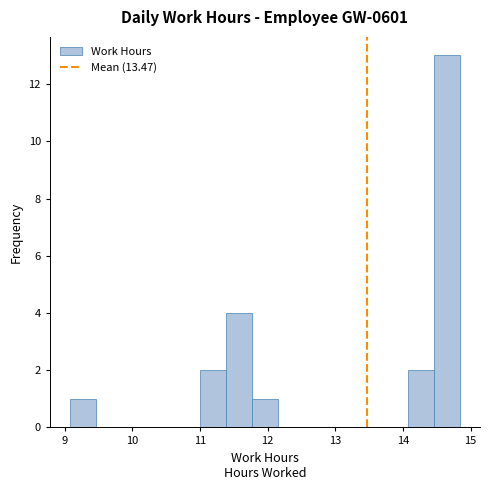

Around what value on the x-axis is the tallest bar? Give the approximate position of its centre, as read against the axis.

14.7